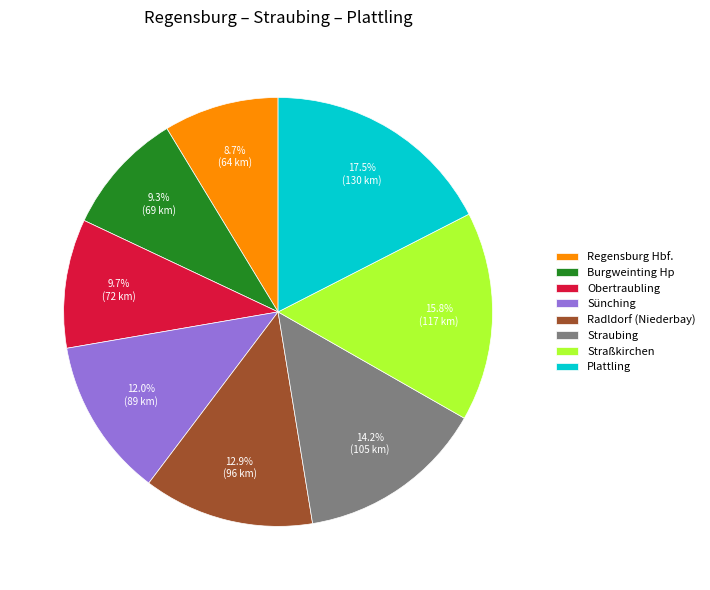

What is the total percentage of Plattling and Burgweinting Hp?

26.8%